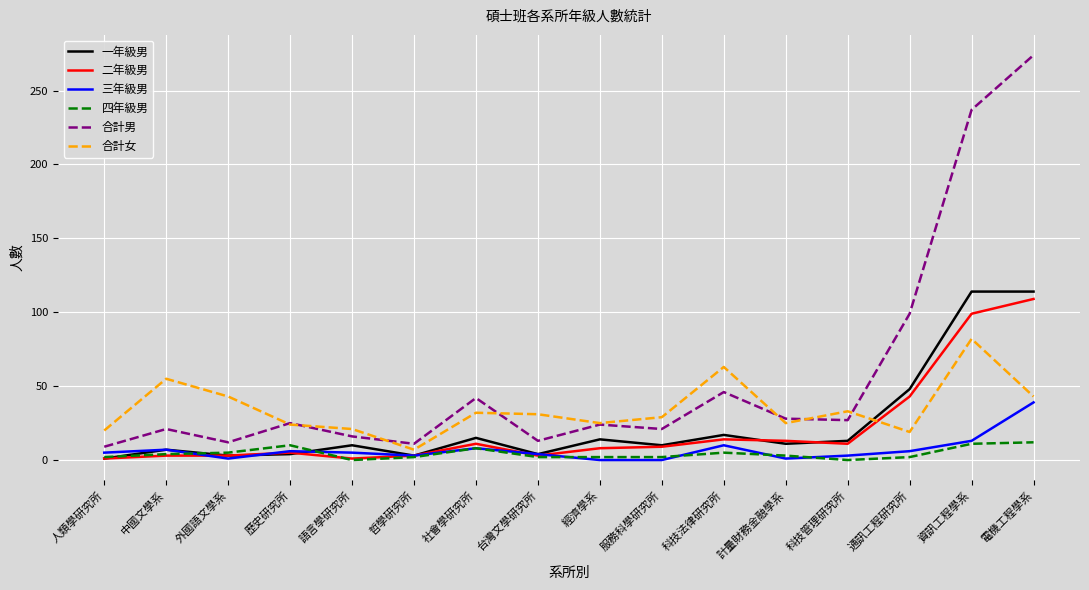

Where is 二年級男 nearest to the value 55?

通訊工程研究所